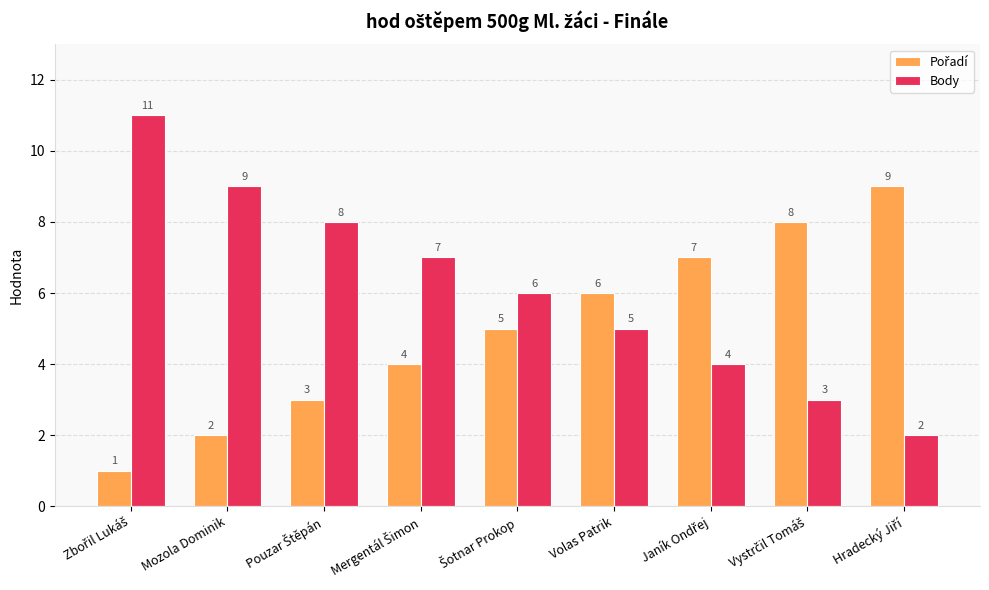

At how many categories does at least one series exceed 10?

1